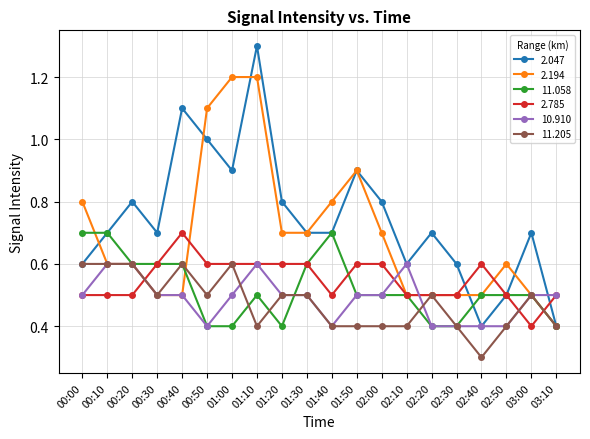

Reading right to left, transcribe all the data shown in this chart.

2.047: 03:10=0.4	03:00=0.7	02:50=0.5	02:40=0.4	02:30=0.6	02:20=0.7	02:10=0.6	02:00=0.8	01:50=0.9	01:40=0.7	01:30=0.7	01:20=0.8	01:10=1.3	01:00=0.9	00:50=1.0	00:40=1.1	00:30=0.7	00:20=0.8	00:10=0.7	00:00=0.6
2.194: 03:10=0.4	03:00=0.5	02:50=0.6	02:40=0.5	02:30=0.5	02:20=0.5	02:10=0.5	02:00=0.7	01:50=0.9	01:40=0.8	01:30=0.7	01:20=0.7	01:10=1.2	01:00=1.2	00:50=1.1	00:40=0.5	00:30=0.5	00:20=0.6	00:10=0.6	00:00=0.8
11.058: 03:10=0.4	03:00=0.5	02:50=0.5	02:40=0.5	02:30=0.4	02:20=0.4	02:10=0.5	02:00=0.5	01:50=0.5	01:40=0.7	01:30=0.6	01:20=0.4	01:10=0.5	01:00=0.4	00:50=0.4	00:40=0.6	00:30=0.6	00:20=0.6	00:10=0.7	00:00=0.7
2.785: 03:10=0.5	03:00=0.4	02:50=0.5	02:40=0.6	02:30=0.5	02:20=0.5	02:10=0.5	02:00=0.6	01:50=0.6	01:40=0.5	01:30=0.6	01:20=0.6	01:10=0.6	01:00=0.6	00:50=0.6	00:40=0.7	00:30=0.6	00:20=0.5	00:10=0.5	00:00=0.5
10.910: 03:10=0.5	03:00=0.5	02:50=0.4	02:40=0.4	02:30=0.4	02:20=0.4	02:10=0.6	02:00=0.5	01:50=0.5	01:40=0.4	01:30=0.5	01:20=0.5	01:10=0.6	01:00=0.5	00:50=0.4	00:40=0.5	00:30=0.5	00:20=0.6	00:10=0.6	00:00=0.5
11.205: 03:10=0.4	03:00=0.5	02:50=0.4	02:40=0.3	02:30=0.4	02:20=0.5	02:10=0.4	02:00=0.4	01:50=0.4	01:40=0.4	01:30=0.5	01:20=0.5	01:10=0.4	01:00=0.6	00:50=0.5	00:40=0.6	00:30=0.5	00:20=0.6	00:10=0.6	00:00=0.6